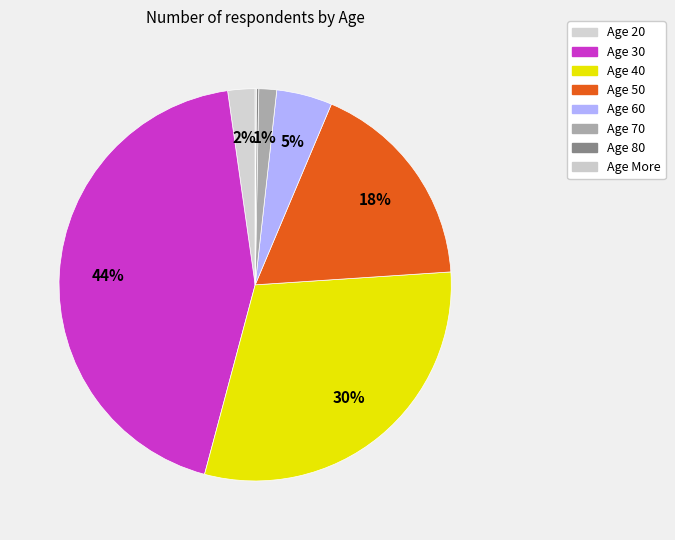

Count the number of slices in the pie.

8